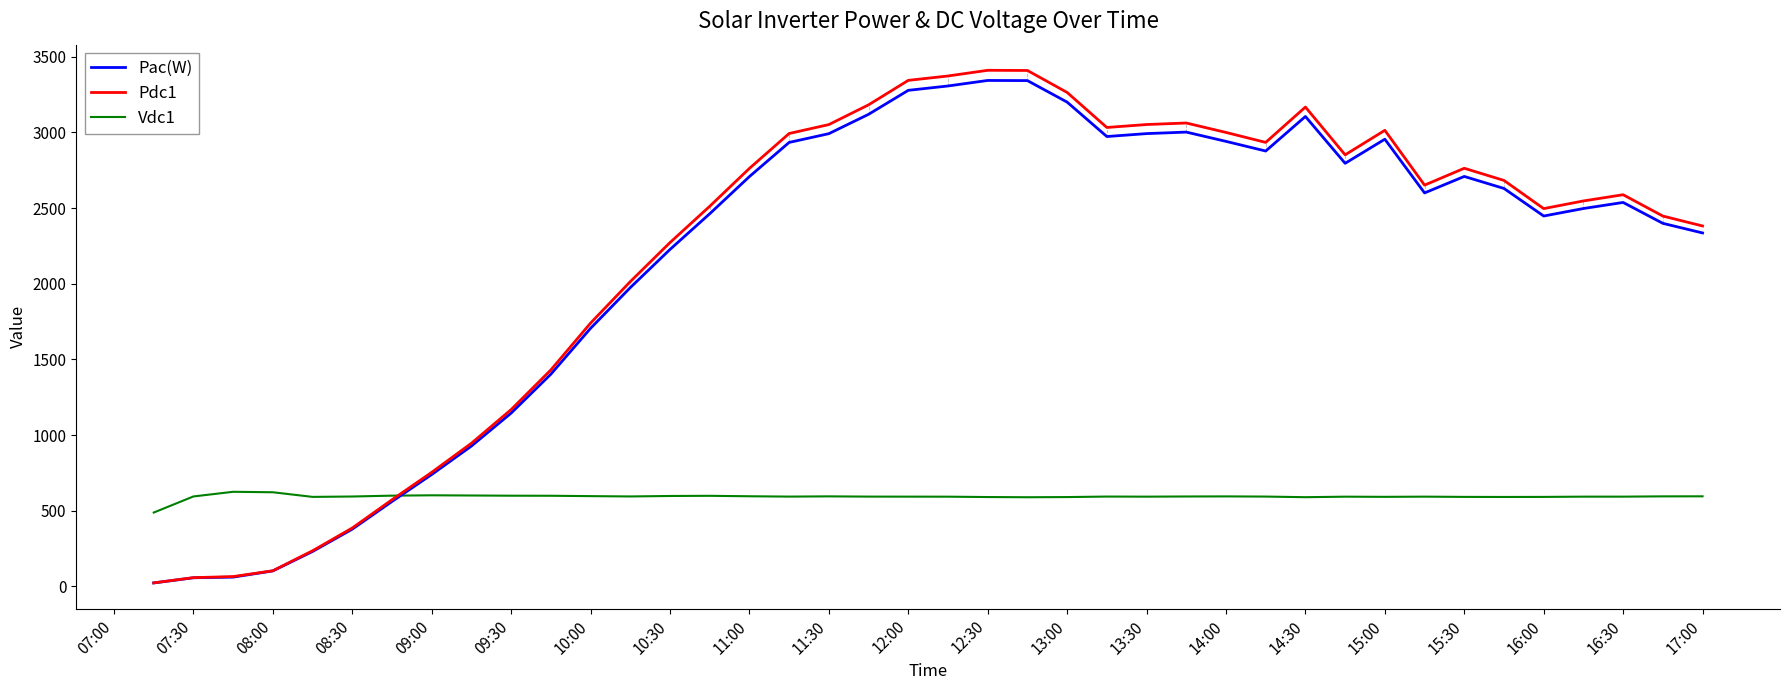

Which series has the largest total across all categories?

Pdc1